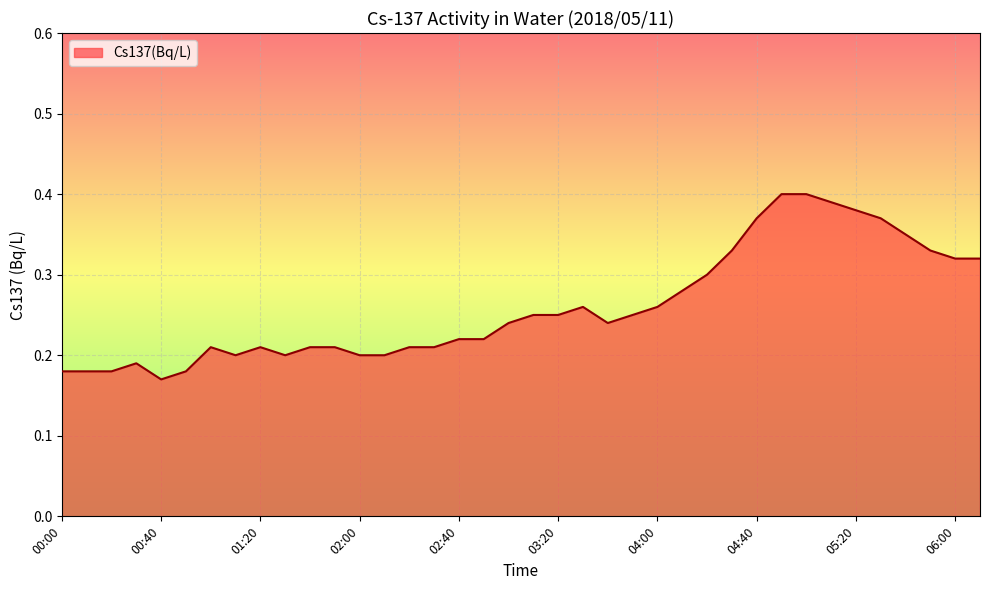

What is the minimum value shown in the chart?

0.2